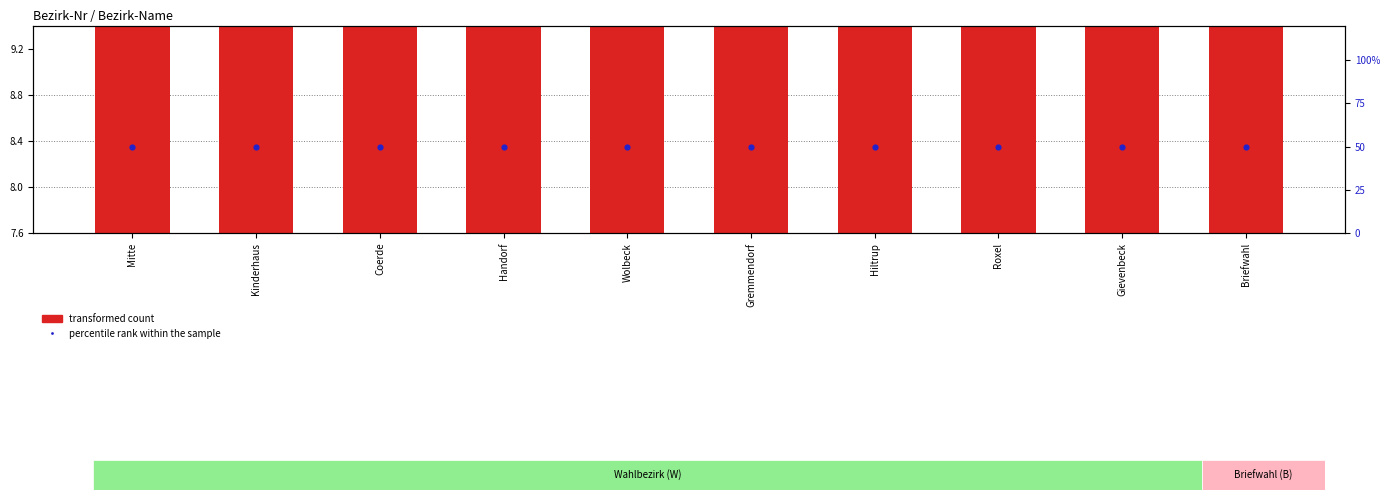

What is the total value across all series at Hiltrup?

58.3